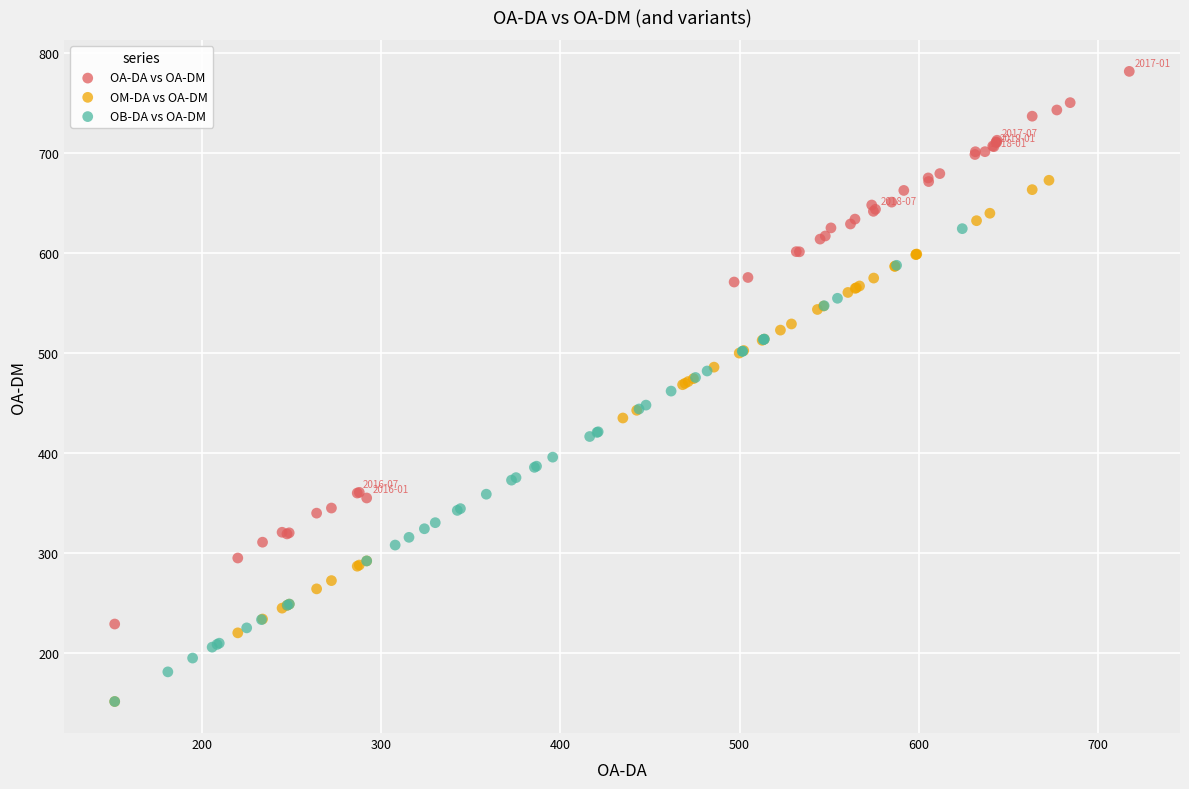

Which series has the widest spread of Y values?

OA-DA vs OA-DM